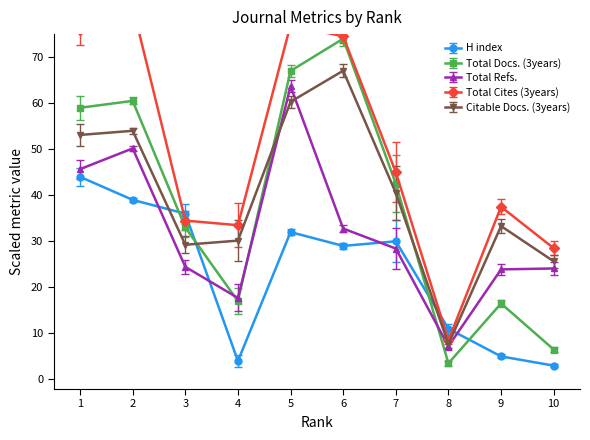

Rank the categories by Total Cites (3years) value from highest to lowest.

2, 5, 1, 6, 7, 9, 3, 4, 10, 8